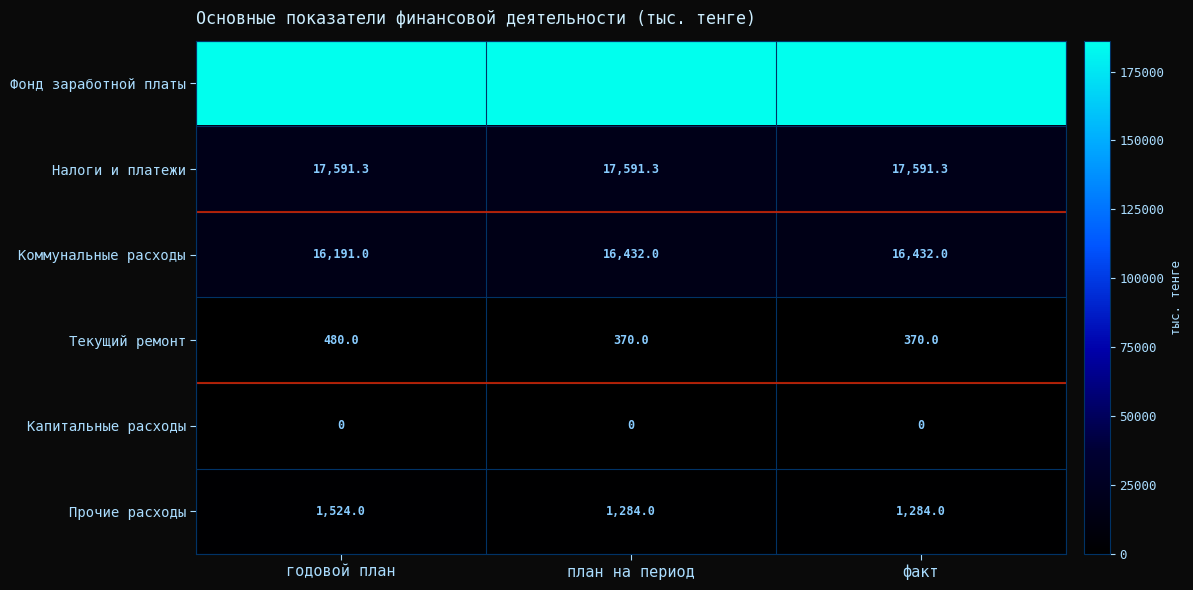

At which category is the sum across all series the highest?

годовой план